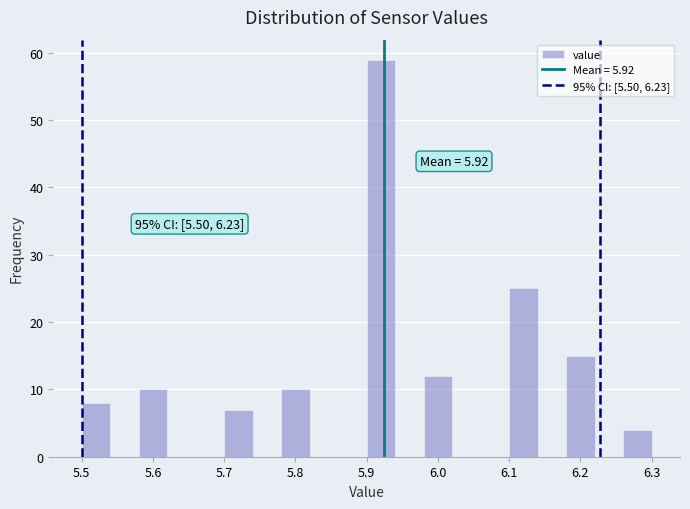

Over which range of the x-axis is the bar tallest?

5.90 to 5.94